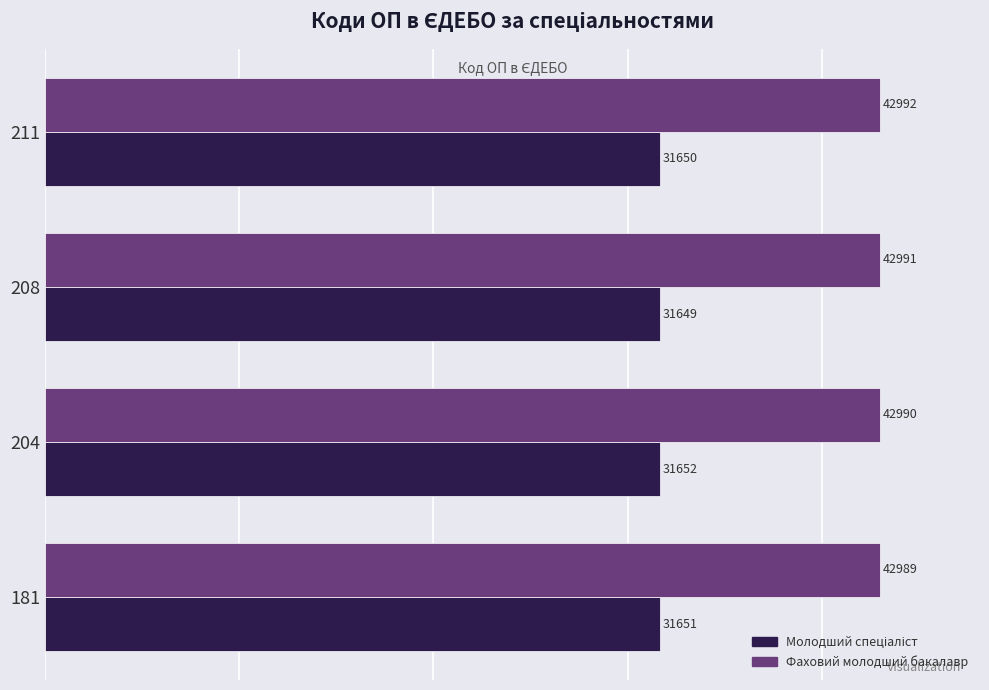

What is the difference between the highest and lowest values at 181?

11338